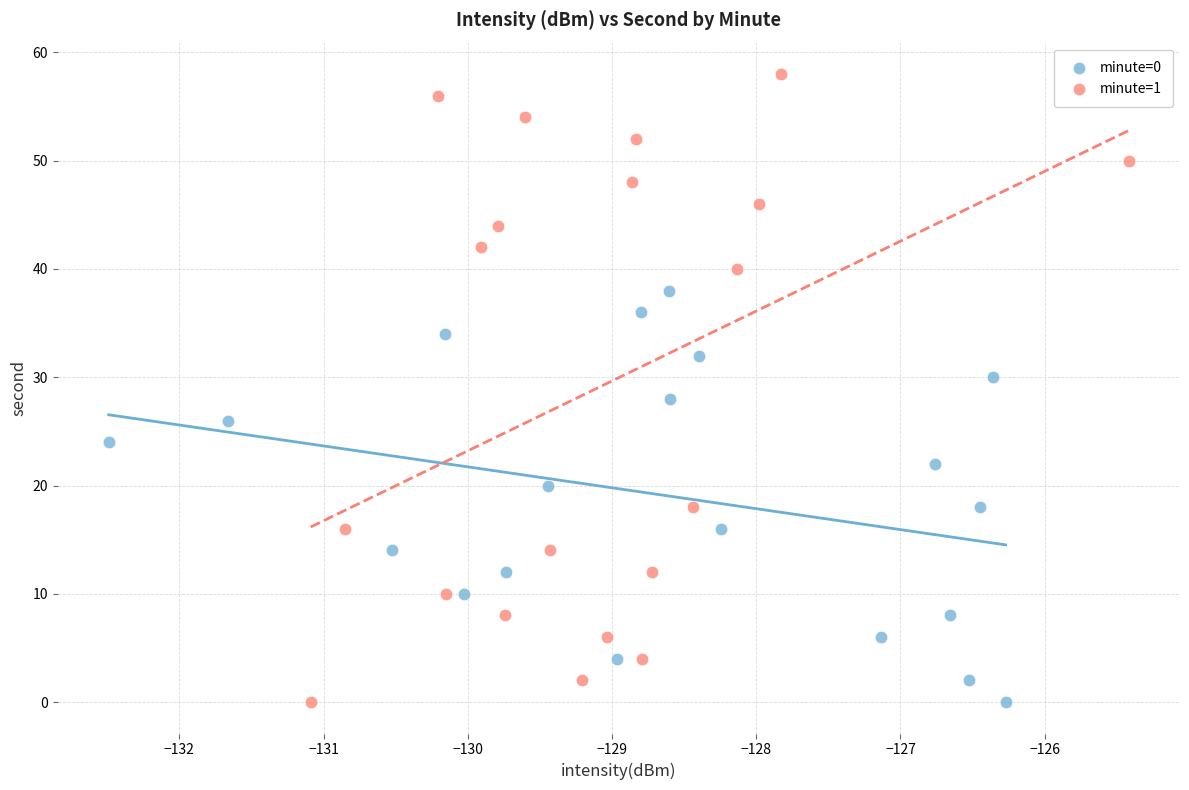

Which series has the widest spread of Y values?

minute=1